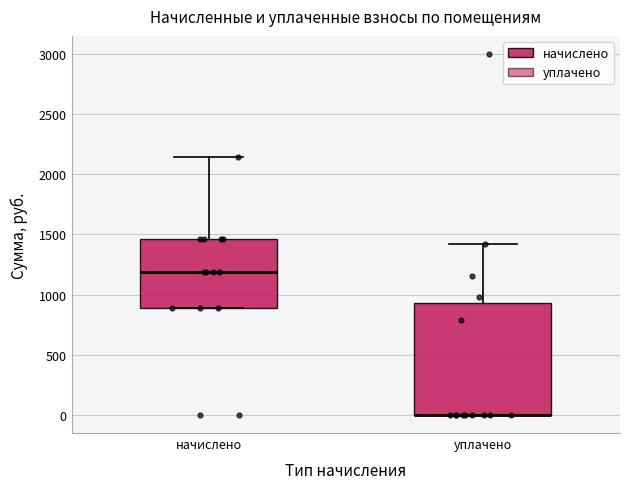

Reading left to right, transcribe this box plot: for each box, give where its median line is, the range the box spans, and where its two whiskers end, as read against the y-axis. The values are not printed on the chart, so give them approximately, as read against the axis.

начислено: median 1200, box 900 to 1450, whiskers 900 to 2150
уплачено: median 0 (drawn on the box's lower edge), box 0 to 950, whiskers 0 to 1400